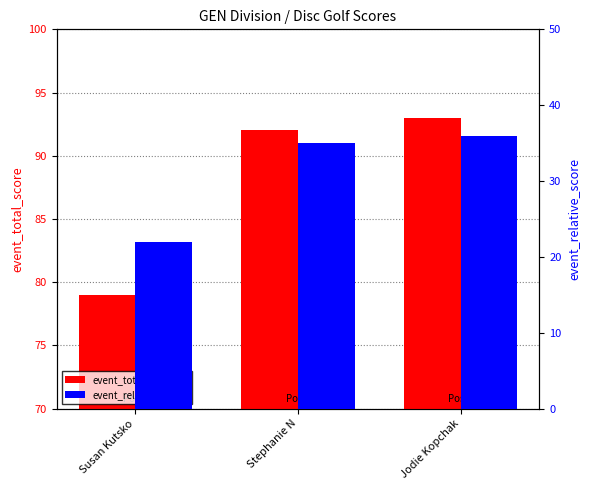

Reading left to right, extract all data points from this chart.

event_total_score: 79	92	93
event_relative_score: 22	35	36